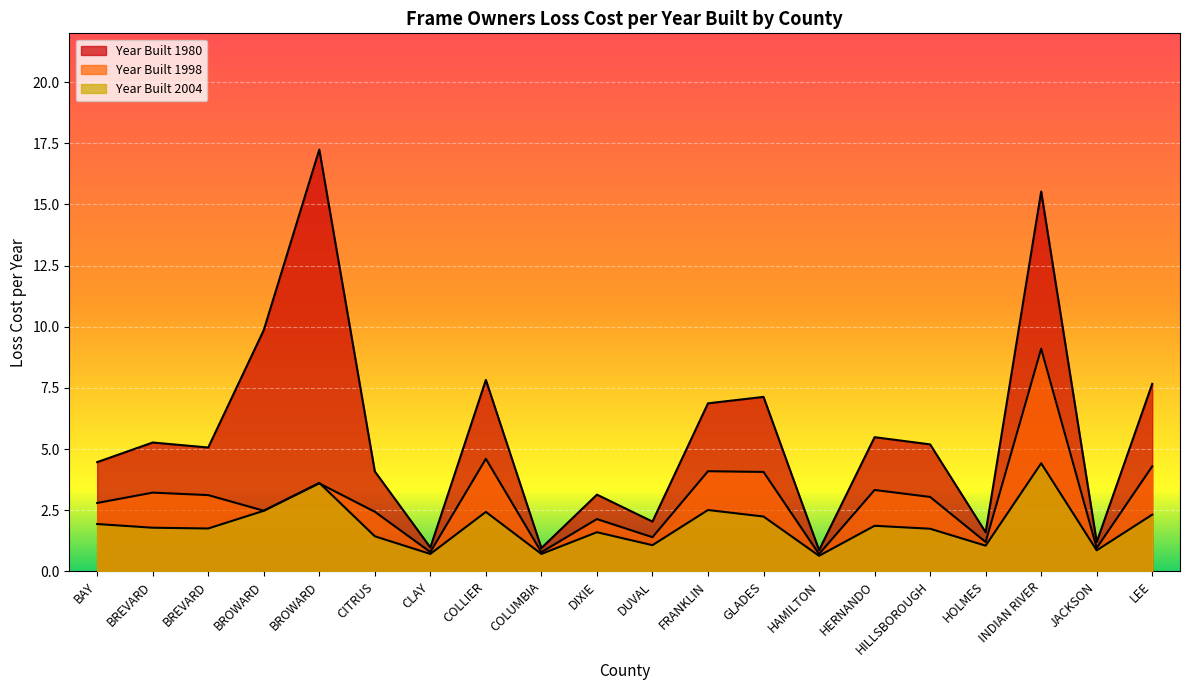

The value of Year Built 1980 at INDIAN RIVER is 20.7. True or false?

False